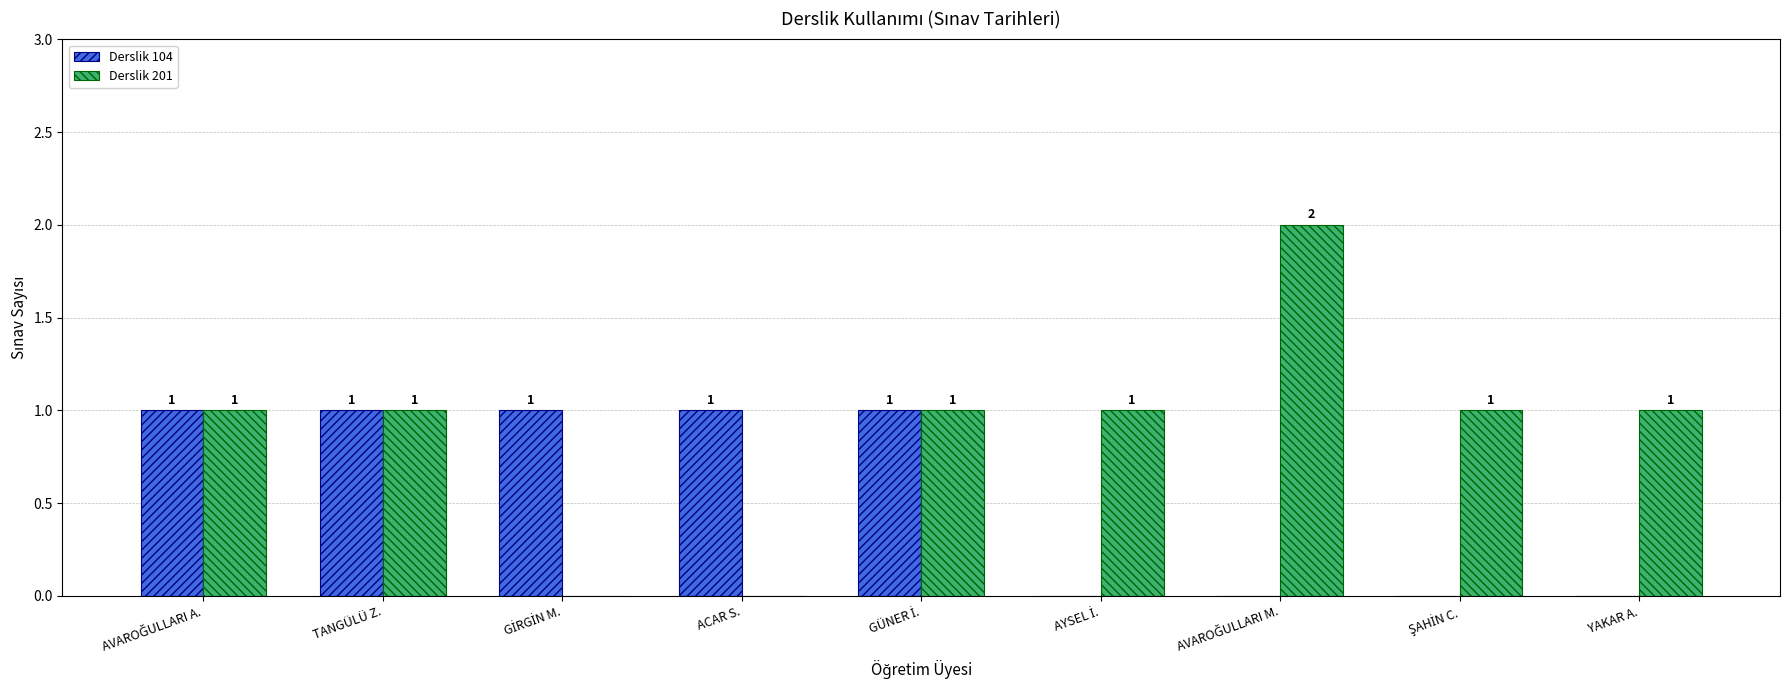

How many Derslik 201 values are between 1 and 2?

7